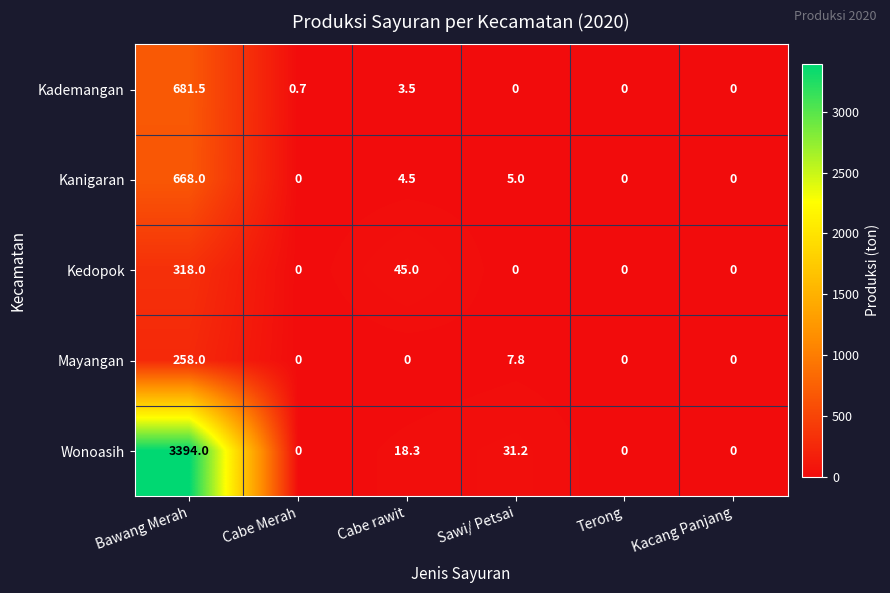

At how many categories does at least one series exceed 1776?

1